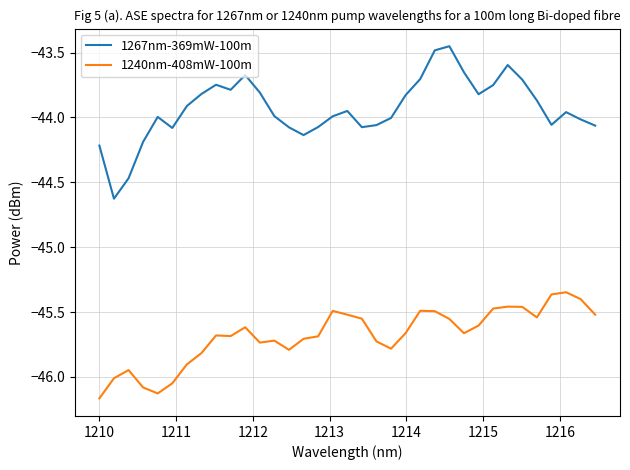

Which series has the widest spread of values?

1267nm-369mW-100m